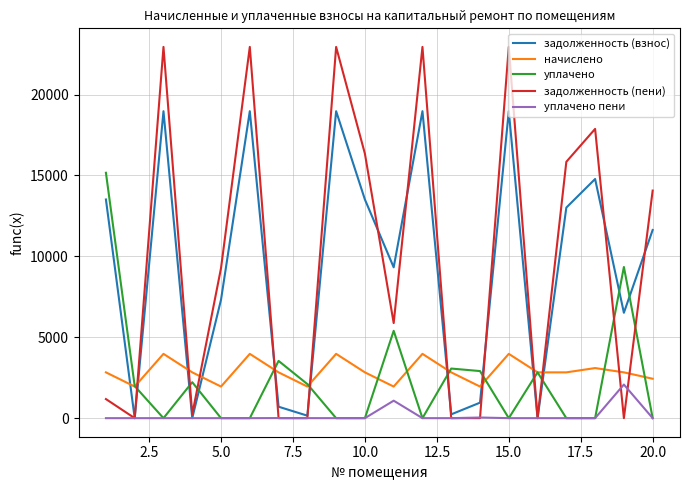

What is the highest value of the задолженность (пени) series?

22944.2